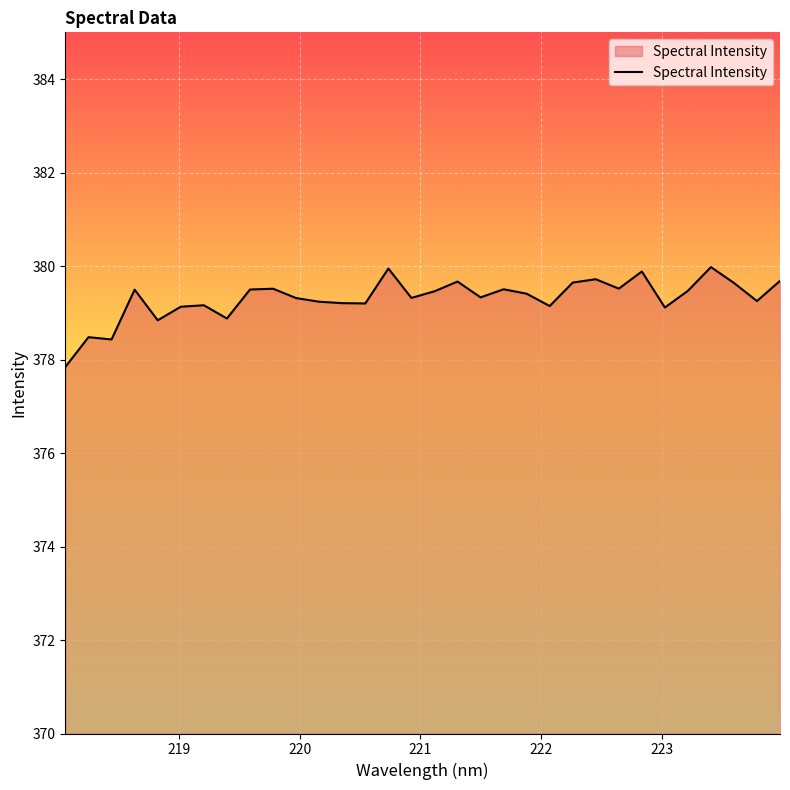

What is the difference between the maximum and second lowest values?

1.5